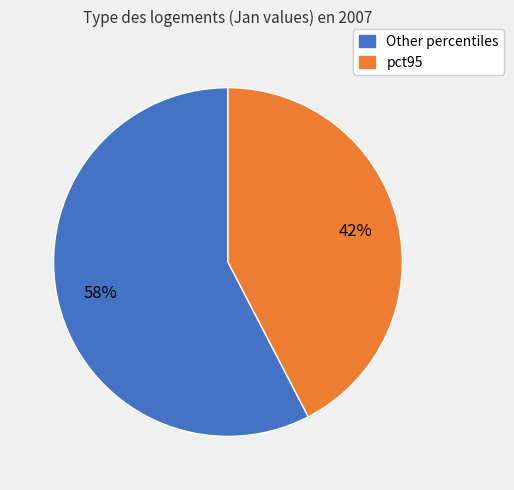

Does any single category account for the majority?

Yes